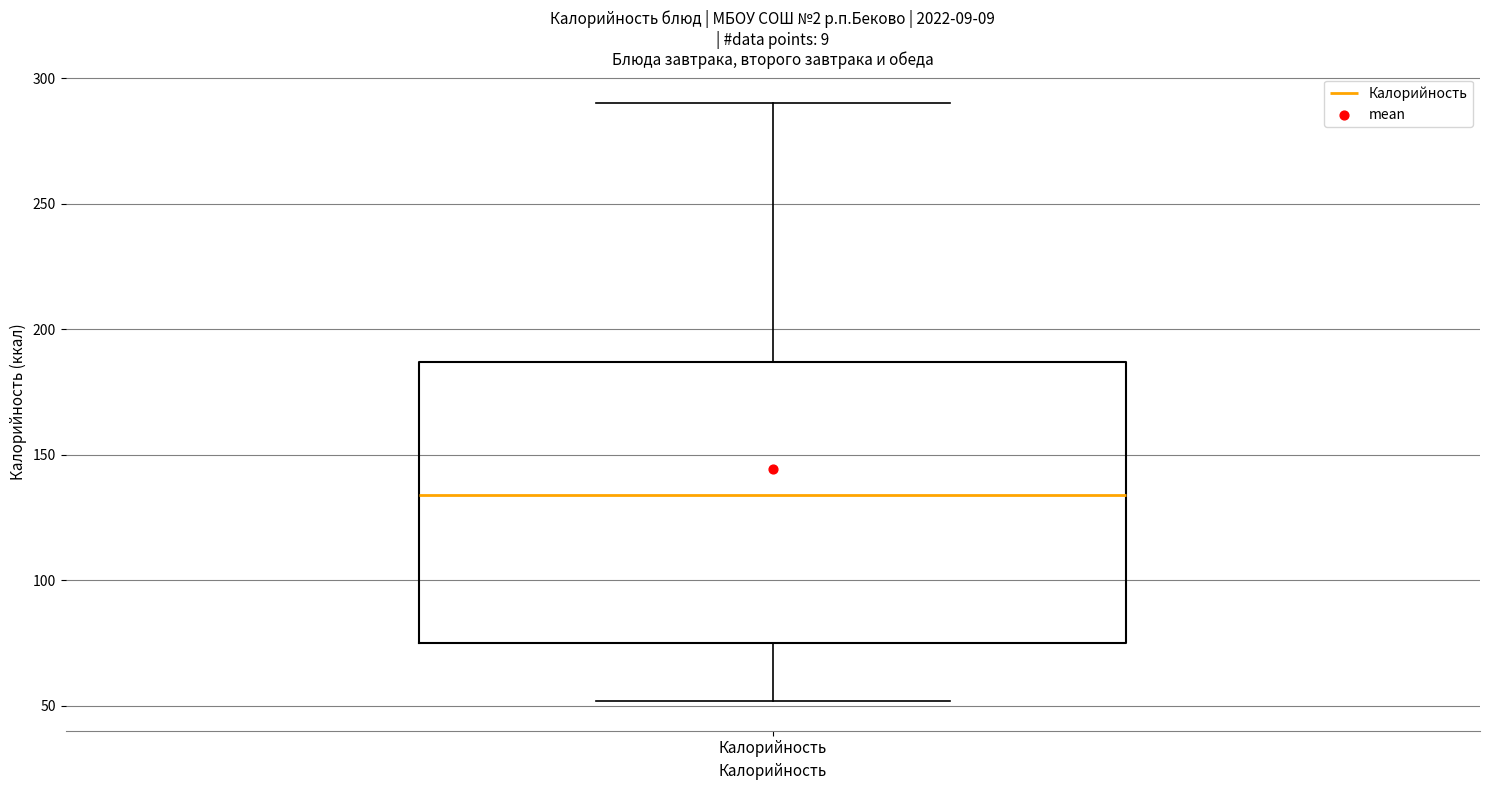

Read this box plot against the y-axis: the position of the median line, the range covered by the box, and the ends of both whiskers. The values are not printed on the chart, so give them approximately, as read against the axis.

median 135, box 75 to 185, whiskers 50 to 290